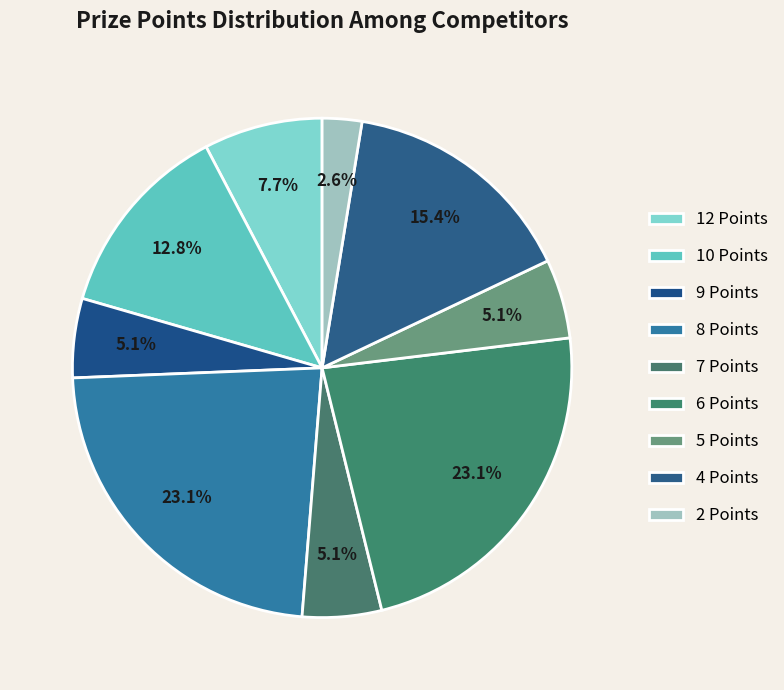

Is it true that 12 Points is 1% of the pie?

False